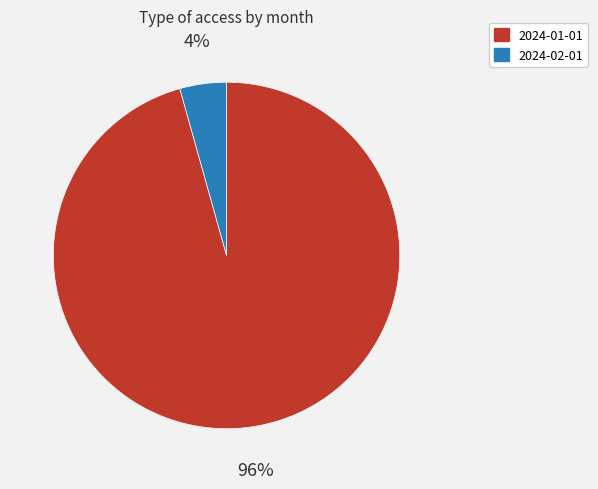

Do 2024-01-01 and 2024-02-01 together represent more than half of the pie?

Yes